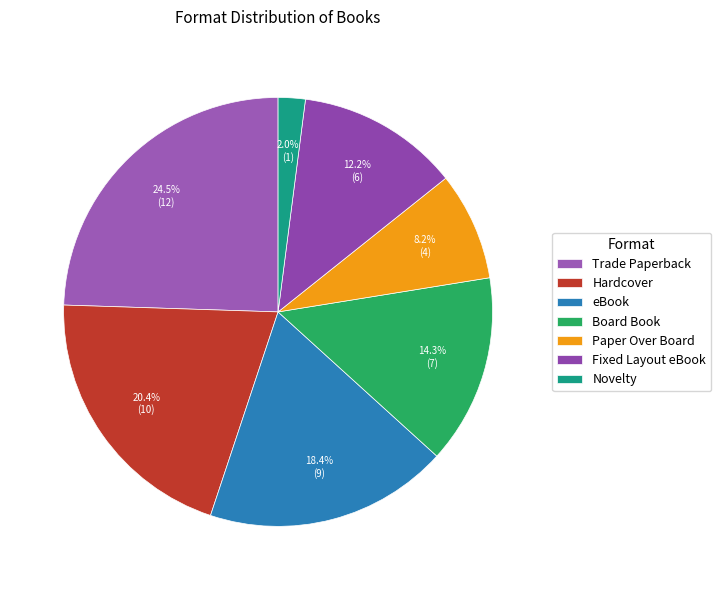

Does Trade Paperback account for over 50% of the chart?

No